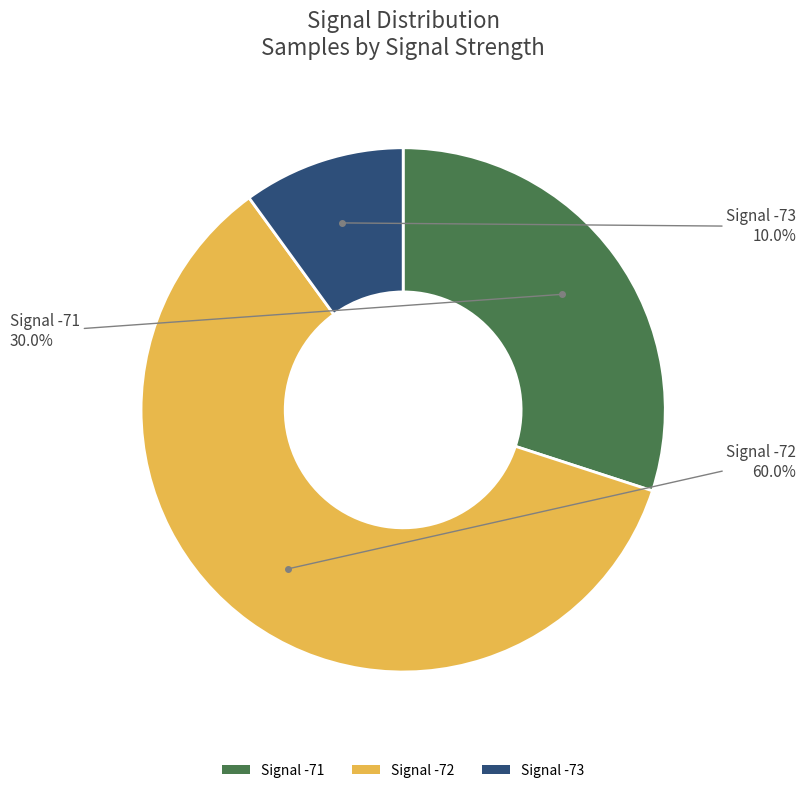

Is the sum of Signal -73 and Signal -71 greater than half?

No